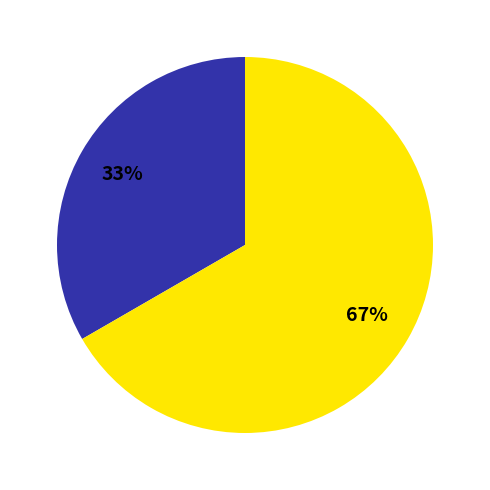

To the nearest percent, what is the average slice percentage?

50%